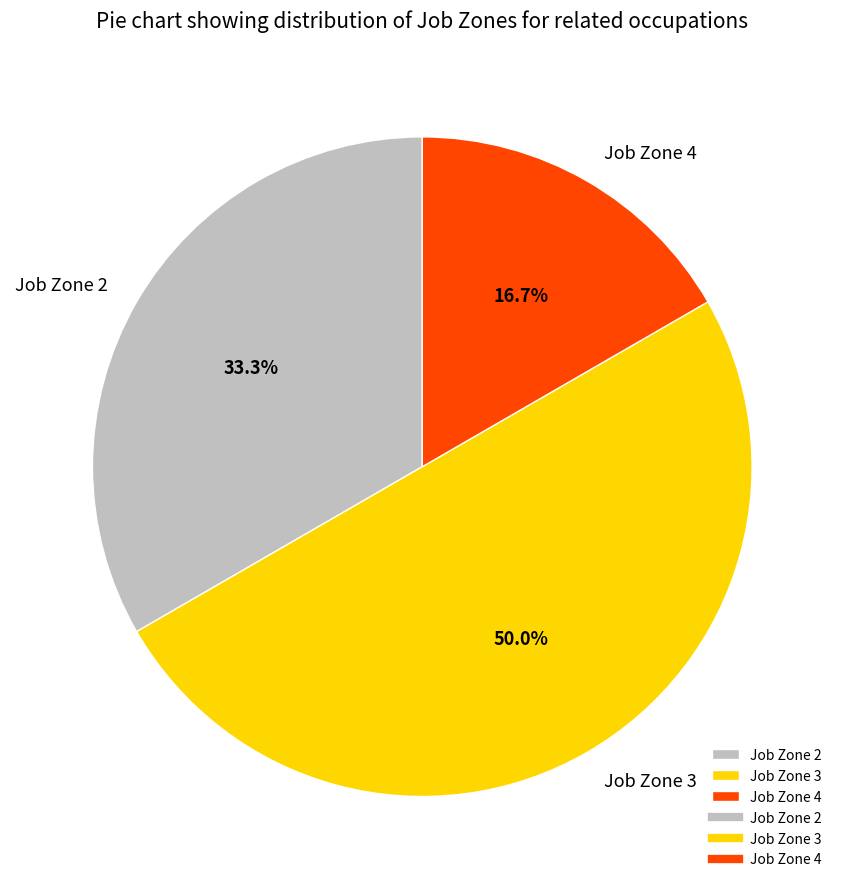

Does Job Zone 2 represent more than half of the total?

No